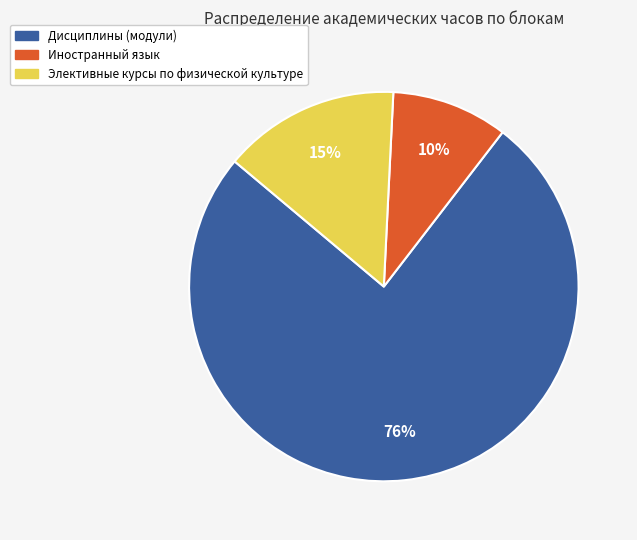

What percentage is the Иностранный язык slice, to the nearest percent?

10%